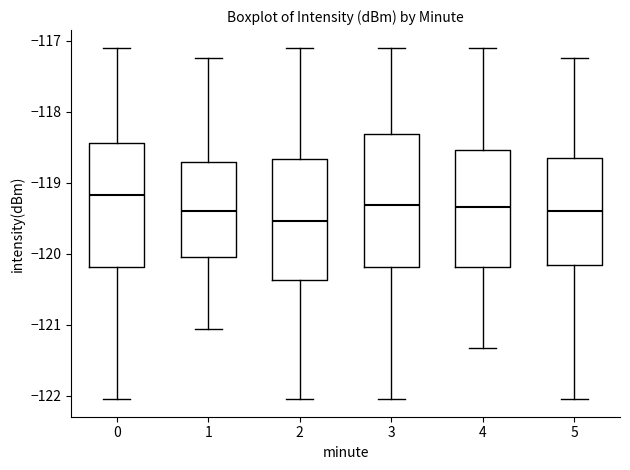

Reading left to right, transcribe this box plot: for each box, give where its median line is, the range the box spans, and where its two whiskers end, as read against the y-axis. The values are not printed on the chart, so give them approximately, as read against the axis.

0: median -119.2, box -120.2 to -118.4, whiskers -122.0 to -117.1
1: median -119.4, box -120.0 to -118.7, whiskers -121.1 to -117.2
2: median -119.5, box -120.4 to -118.7, whiskers -122.0 to -117.1
3: median -119.3, box -120.2 to -118.3, whiskers -122.0 to -117.1
4: median -119.3, box -120.2 to -118.5, whiskers -121.3 to -117.1
5: median -119.4, box -120.2 to -118.7, whiskers -122.0 to -117.2